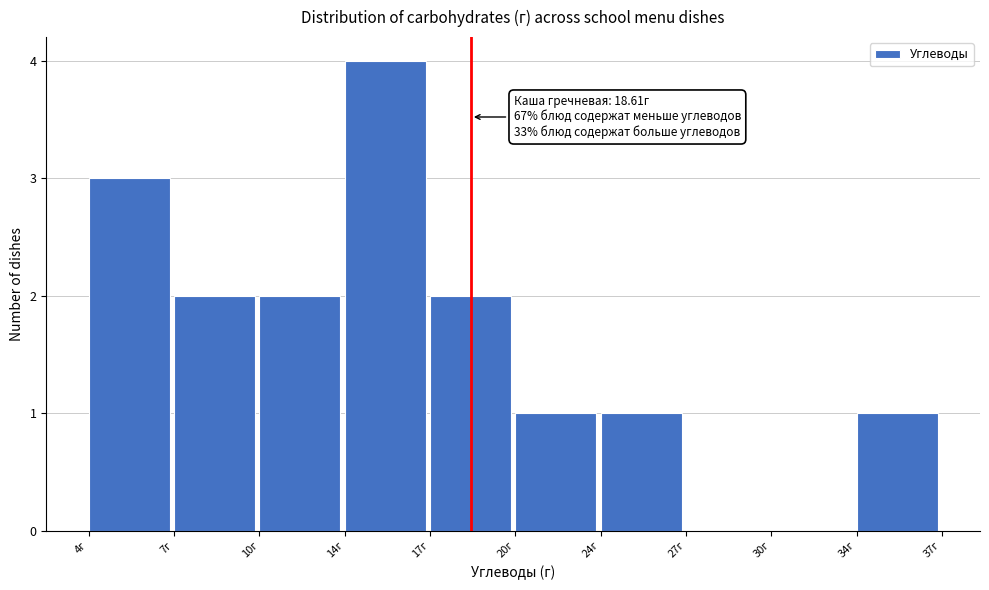

Reading left to right, extract all data points from this chart.

4г=3	7г=2	10г=2	14г=4	17г=2	20г=1	24г=1	27г=0	30г=0	34г=1